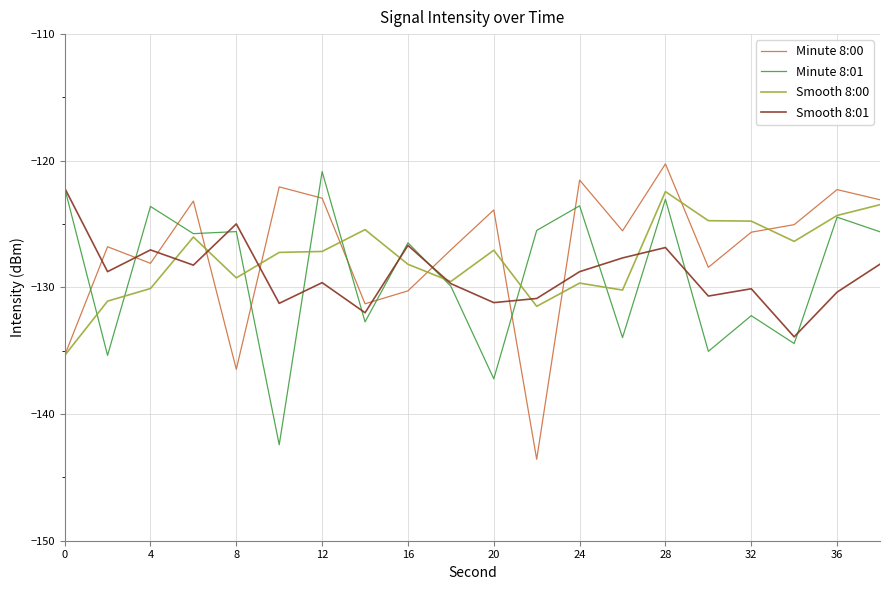

Which series ends up on top after the final intersection of Minute 8:00 and Minute 8:01?

Minute 8:00